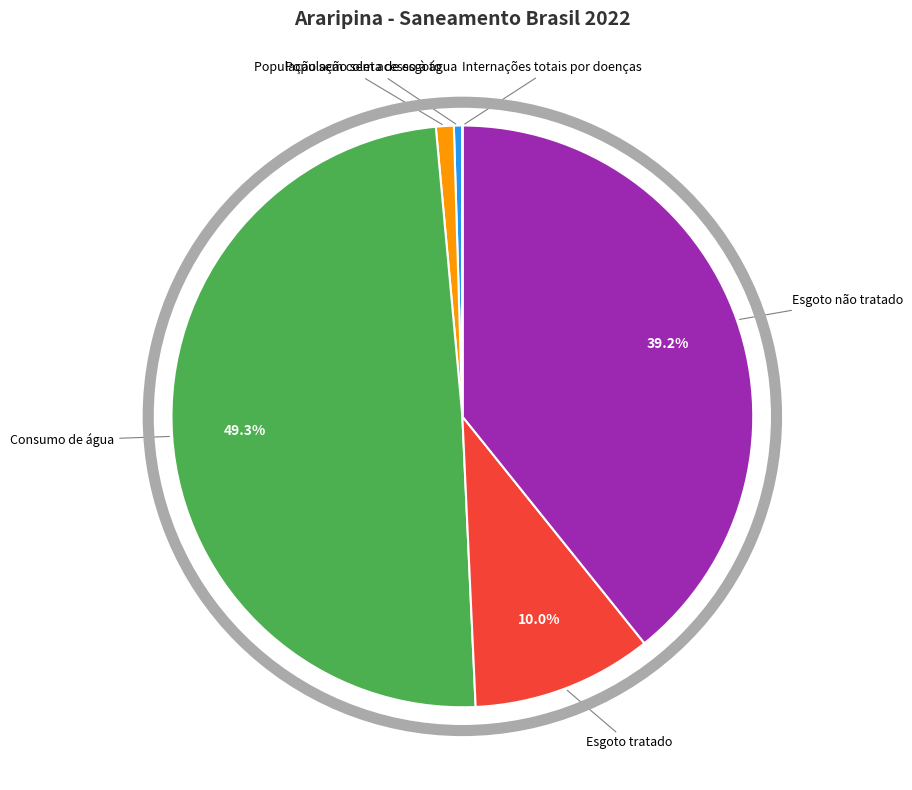

Is there any slice that represents more than half of the pie?

No